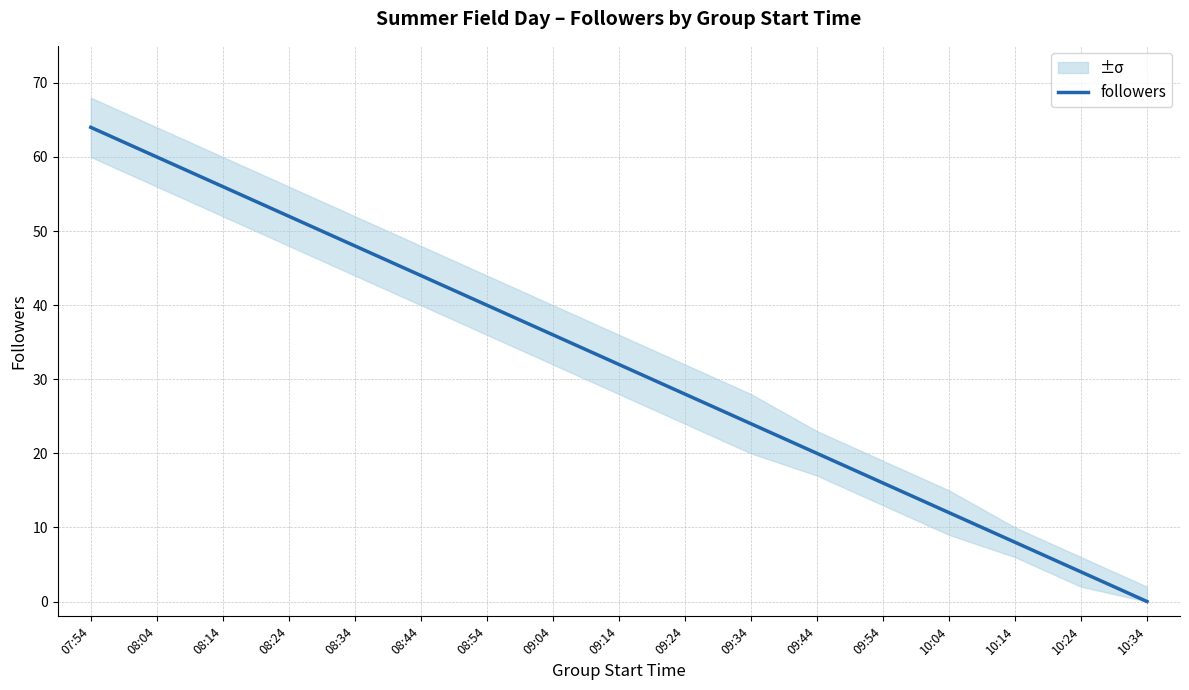

What is the difference between the second highest and minimum values?

60